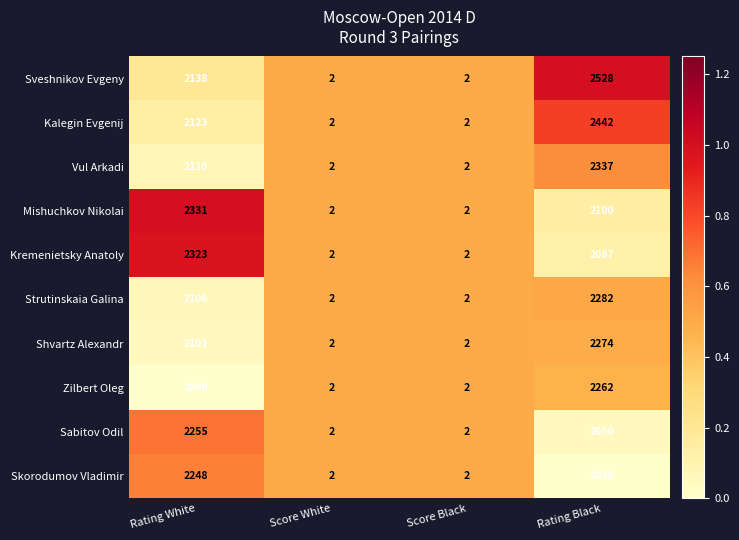

At which category is the sum across all series the highest?

Rating Black